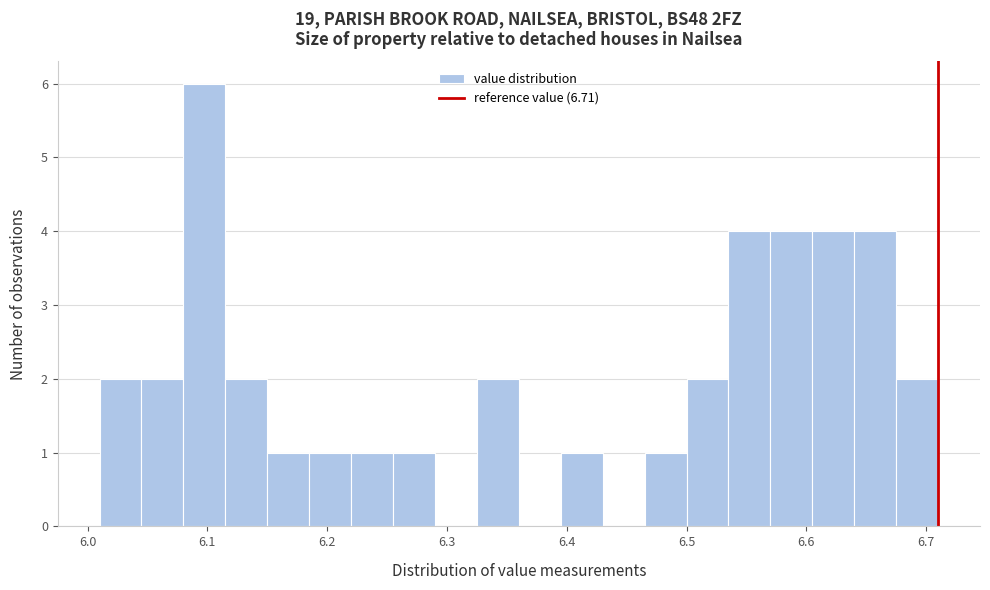

Around what value on the x-axis is the tallest bar? Give the approximate position of its centre, as read against the axis.

6.10